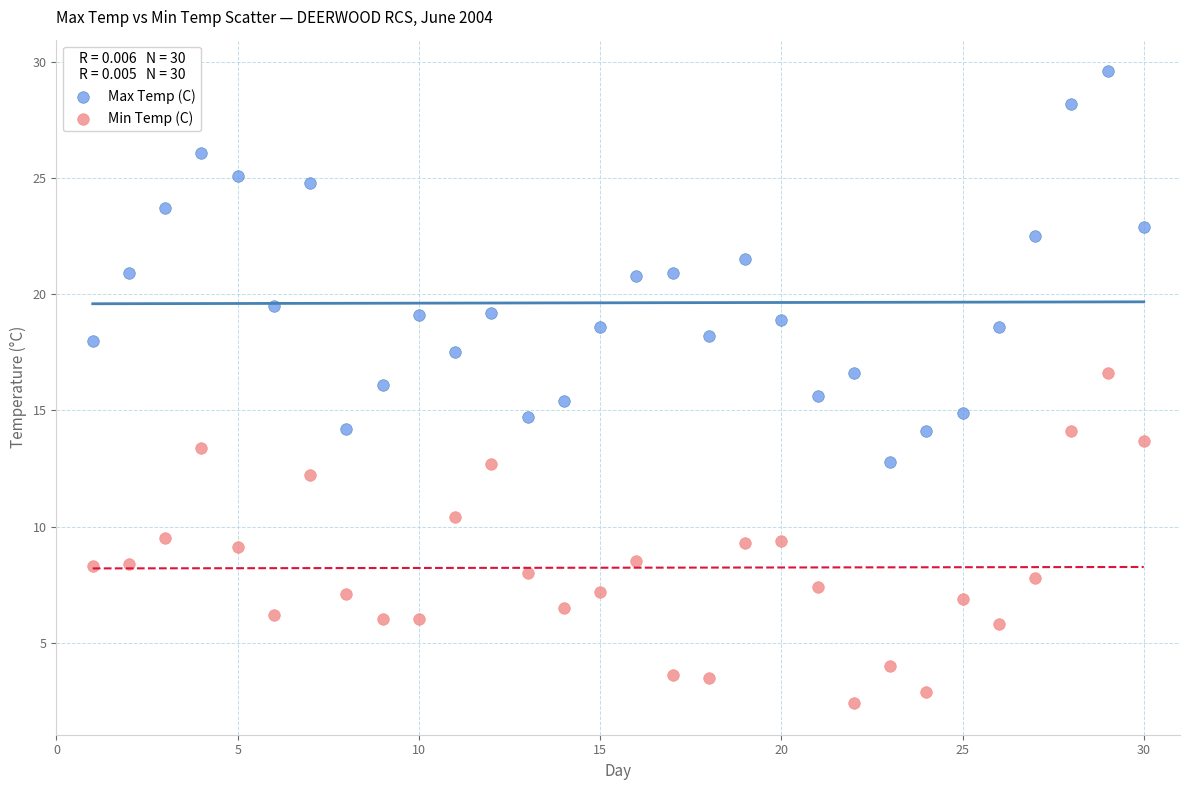

Which series contains the highest Y value?

Max Temp (C)